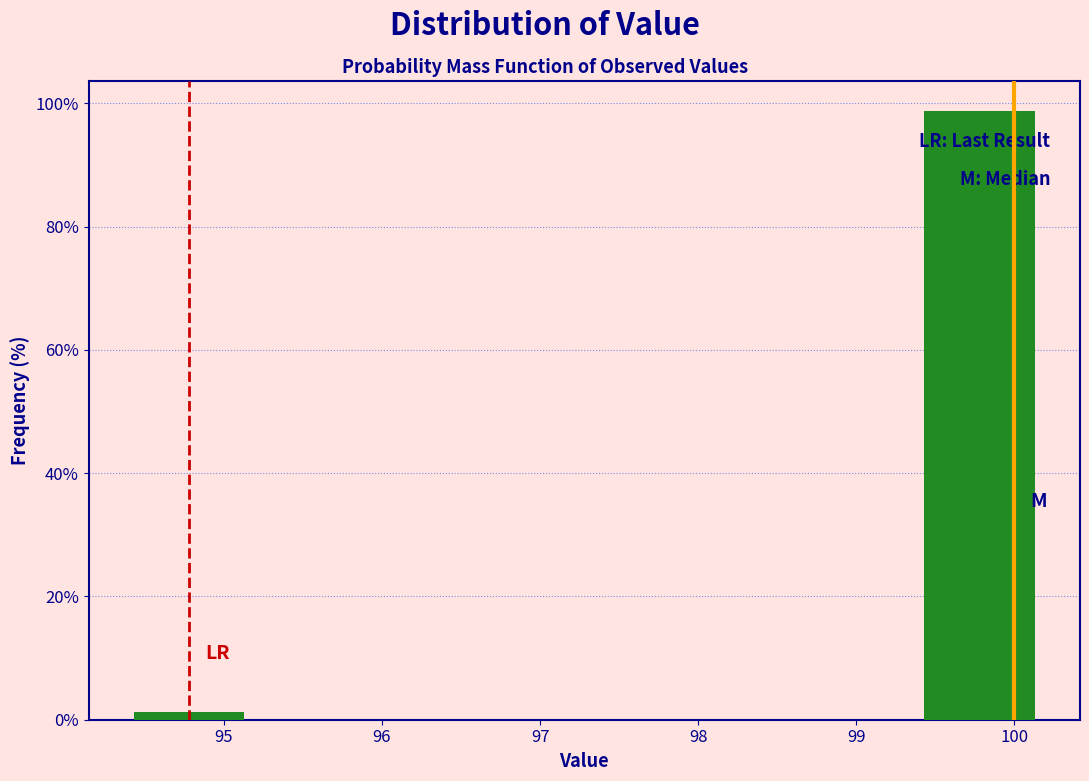

Reading left to right, extract all data points from this chart.

95=1.3	100=98.7